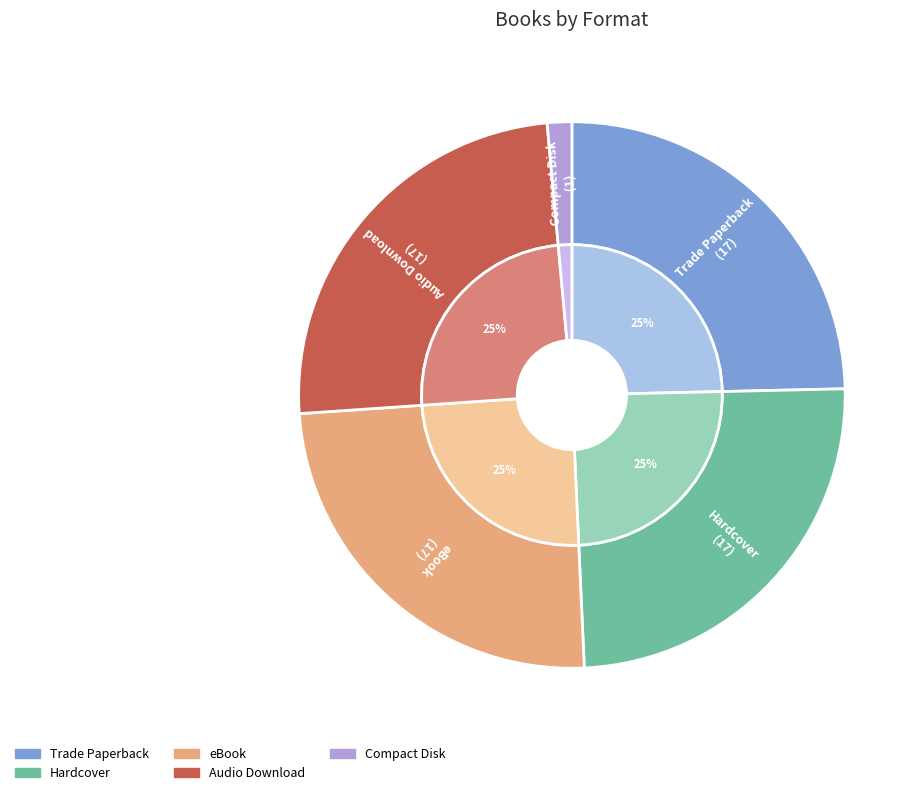

Is there a majority slice in this chart?

No